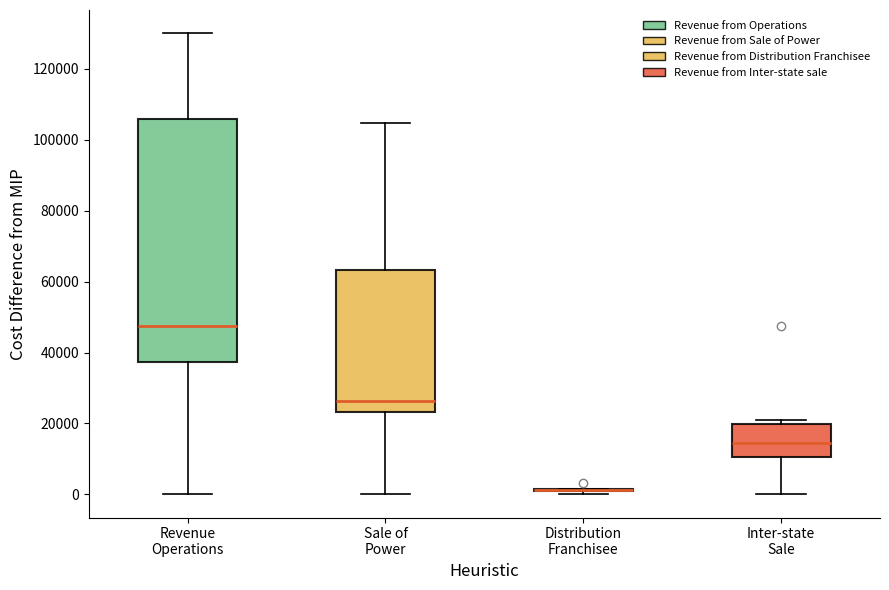

Where is the upper edge of the box for Revenue Operations on the y-axis? The values are not printed on the chart, so give them approximately, as read against the axis.

106000